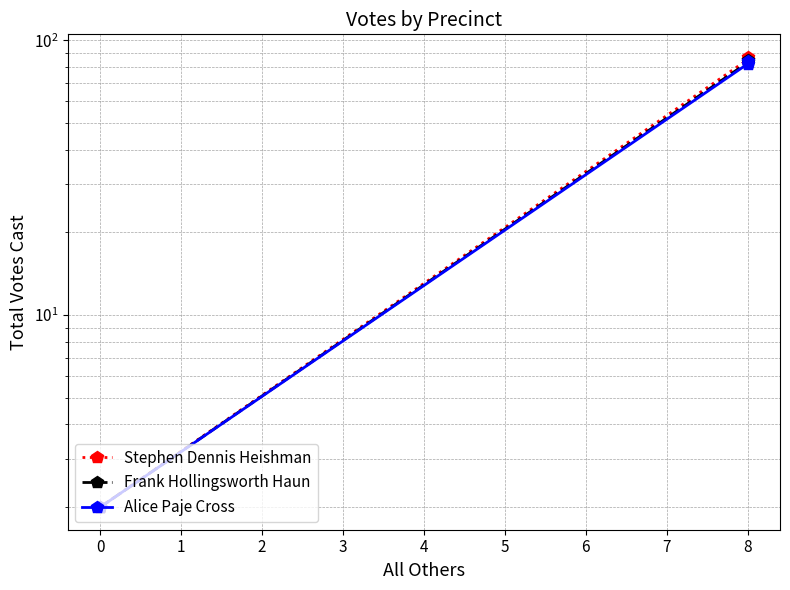

The Alice Paje Cross series shows 129 at 8. True or false?

False